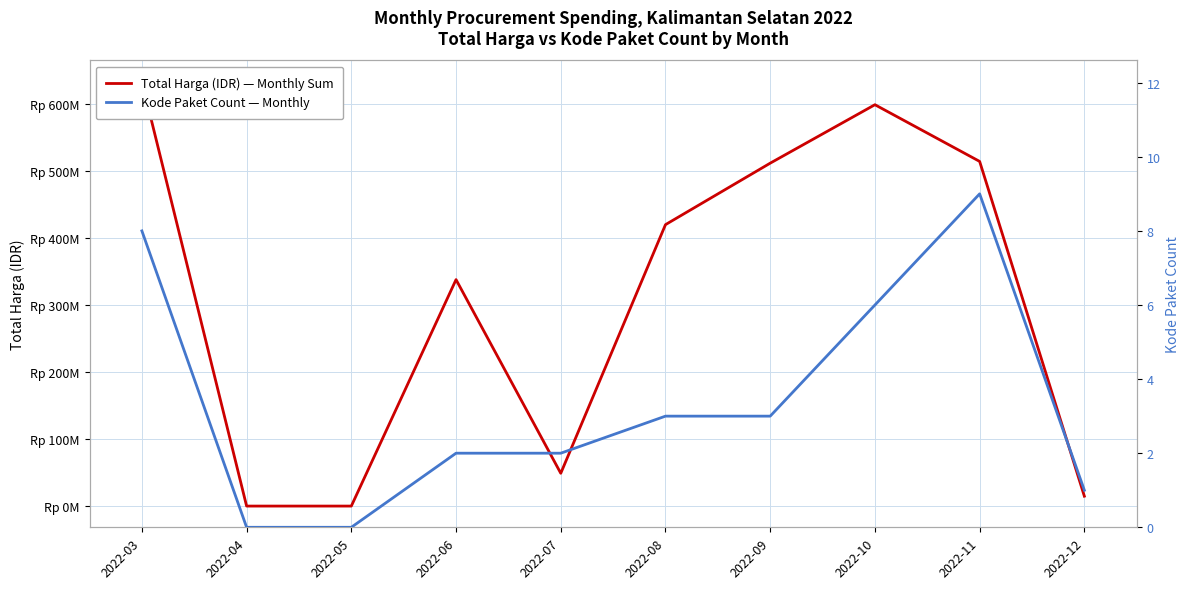

Reading left to right, what are all the values shown in this chart?

Total Harga (IDR) — Monthly Sum: 2022-03=633467245	2022-04=0	2022-05=0	2022-06=338025000	2022-07=48950000	2022-08=420075000	2022-09=511852000	2022-10=599093150	2022-11=514455000	2022-12=14750000
Kode Paket Count — Monthly: 2022-03=8	2022-04=0	2022-05=0	2022-06=2	2022-07=2	2022-08=3	2022-09=3	2022-10=6	2022-11=9	2022-12=1